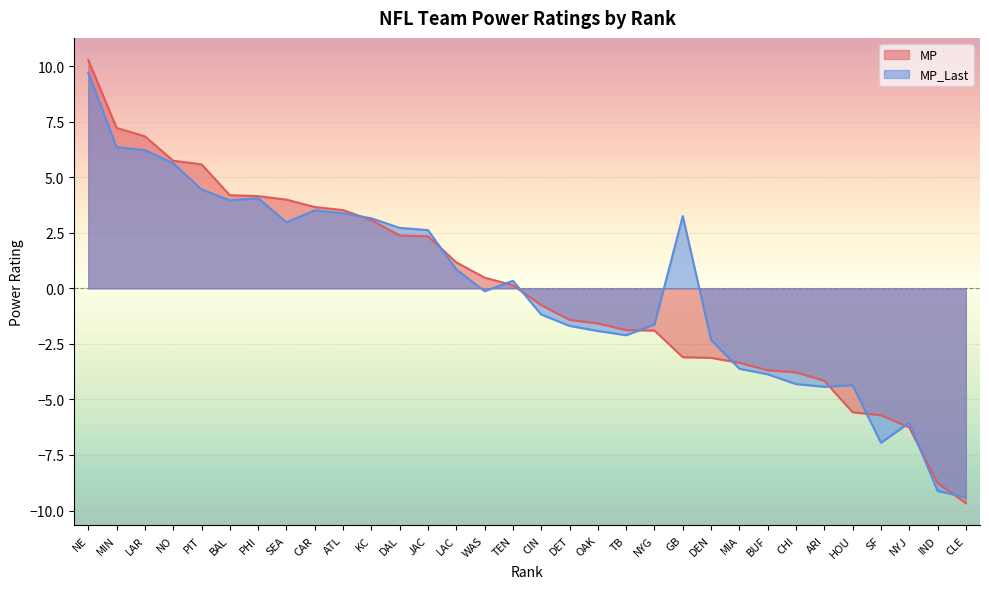

Where does the MP_Last series first go above 0?

NE